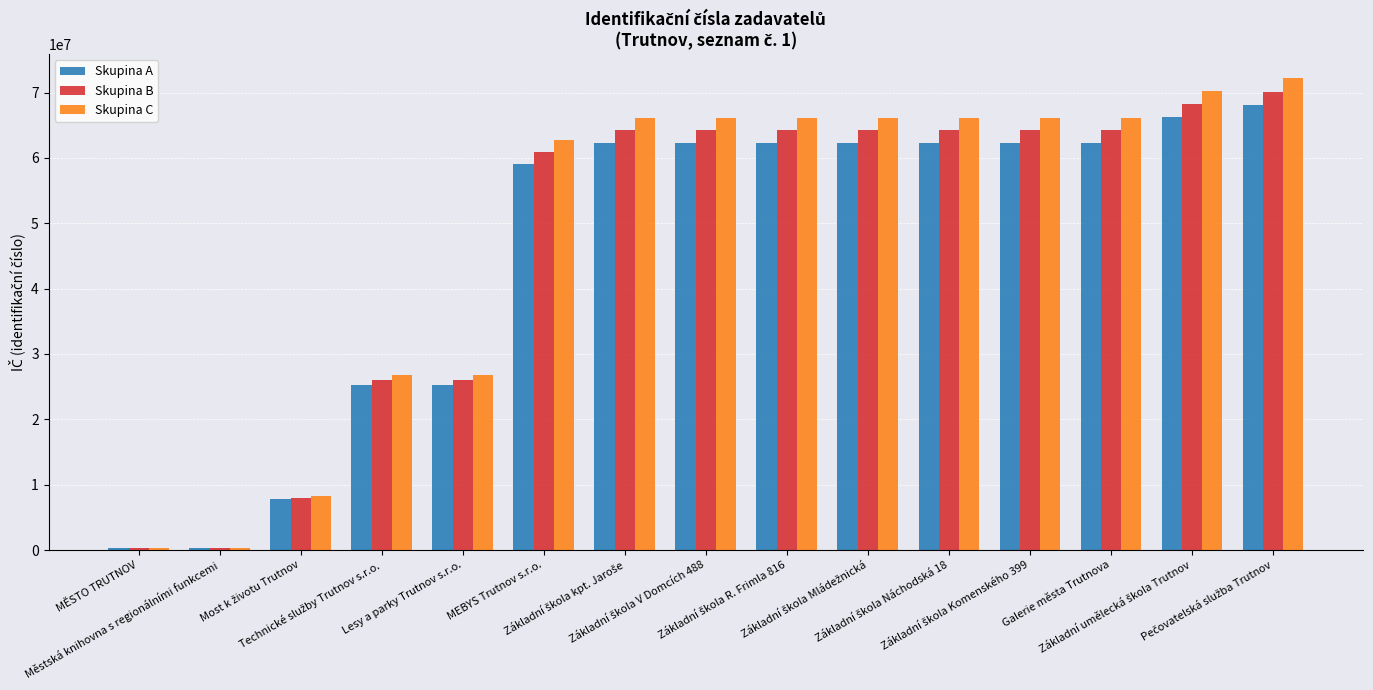

What is the maximum value for Skupina C?

72258492.3